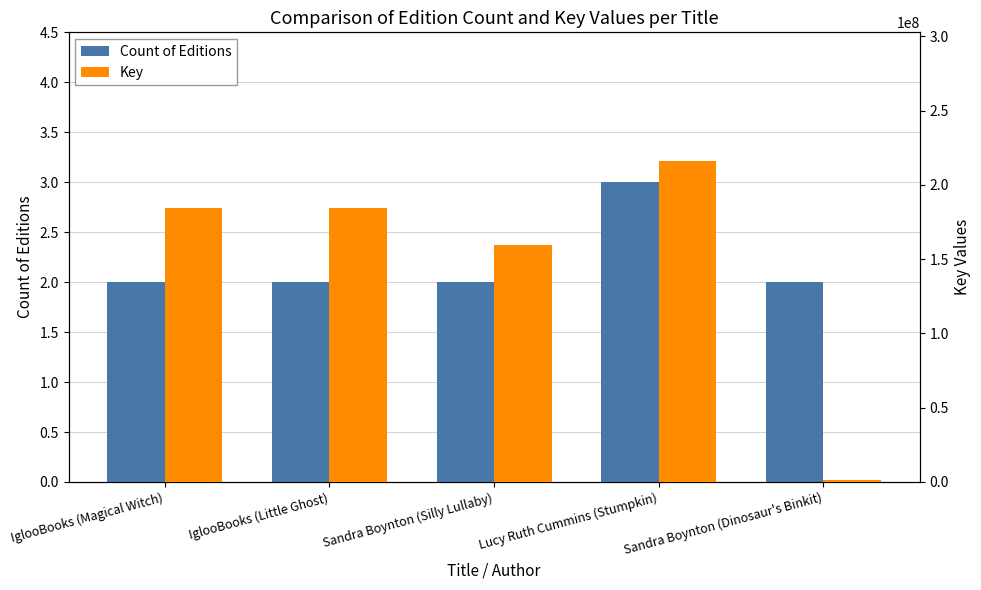

The Count of Editions series shows 2 at Lucy Ruth Cummins (Stumpkin). True or false?

False